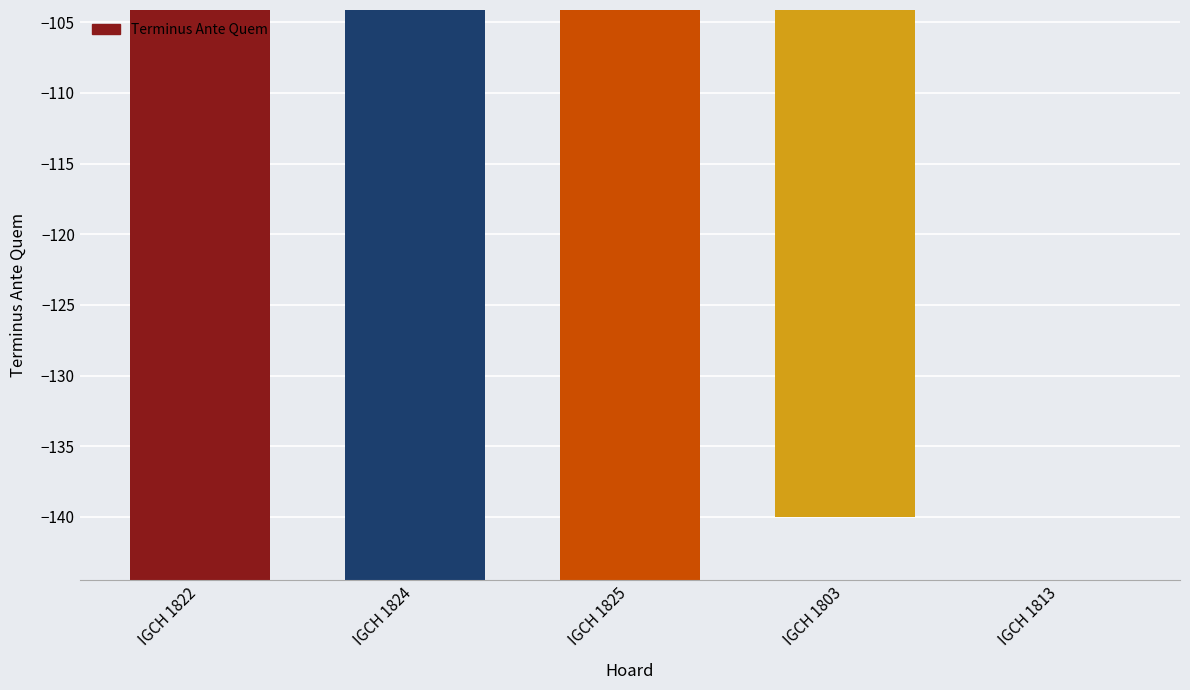

Is it true that the value at IGCH 1813 is -85?

True